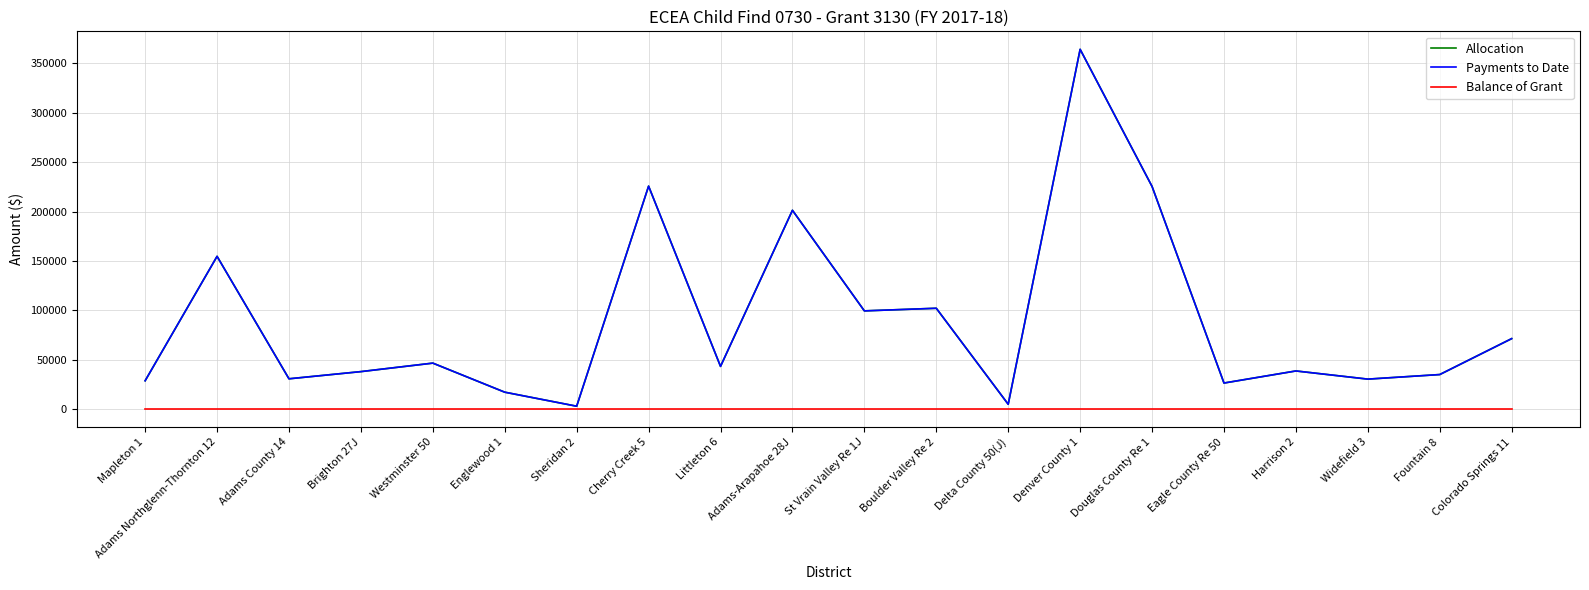

Does the chart display data point markers on the line(s)?

No